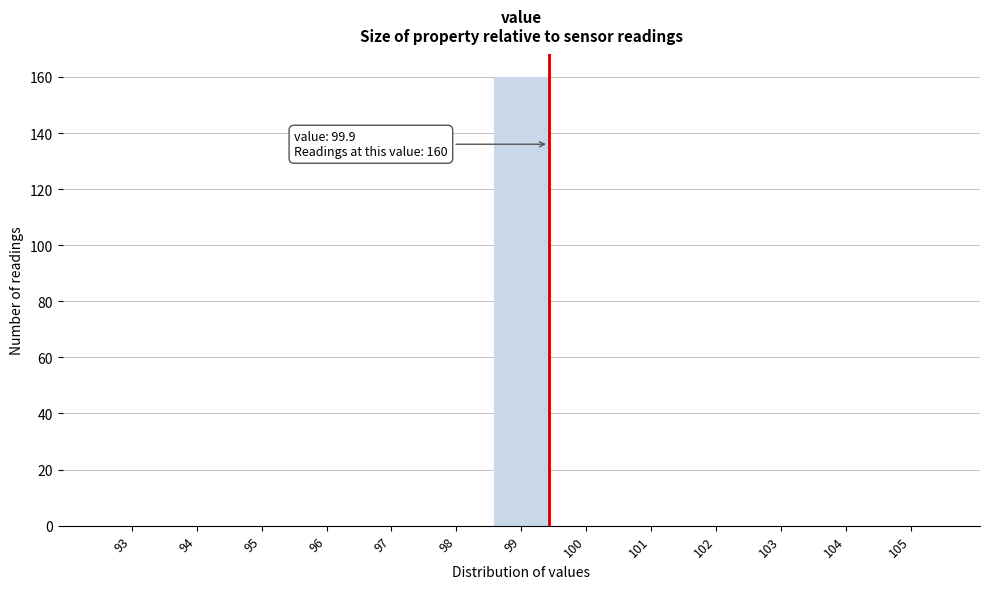

Reading left to right, transcribe all the data shown in this chart.

93=0	94=0	95=0	96=0	97=0	98=0	99=160	100=0	101=0	102=0	103=0	104=0	105=0